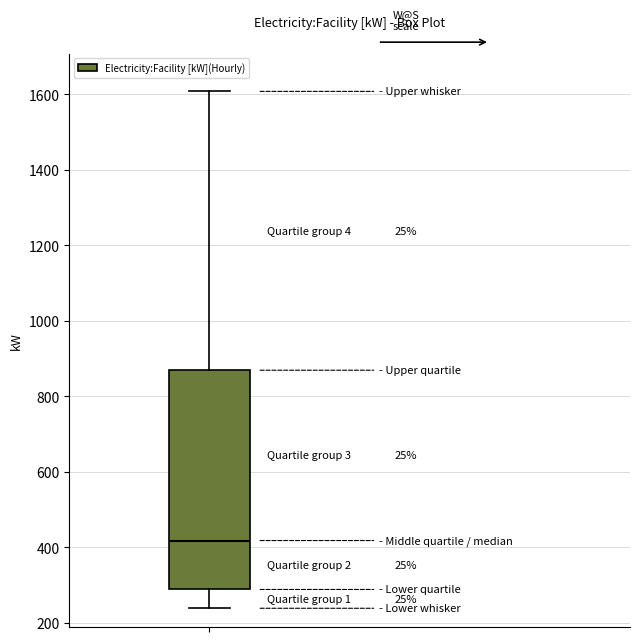

Where does the median line of the box sit on the y-axis? The values are not printed on the chart, so give them approximately, as read against the axis.

420